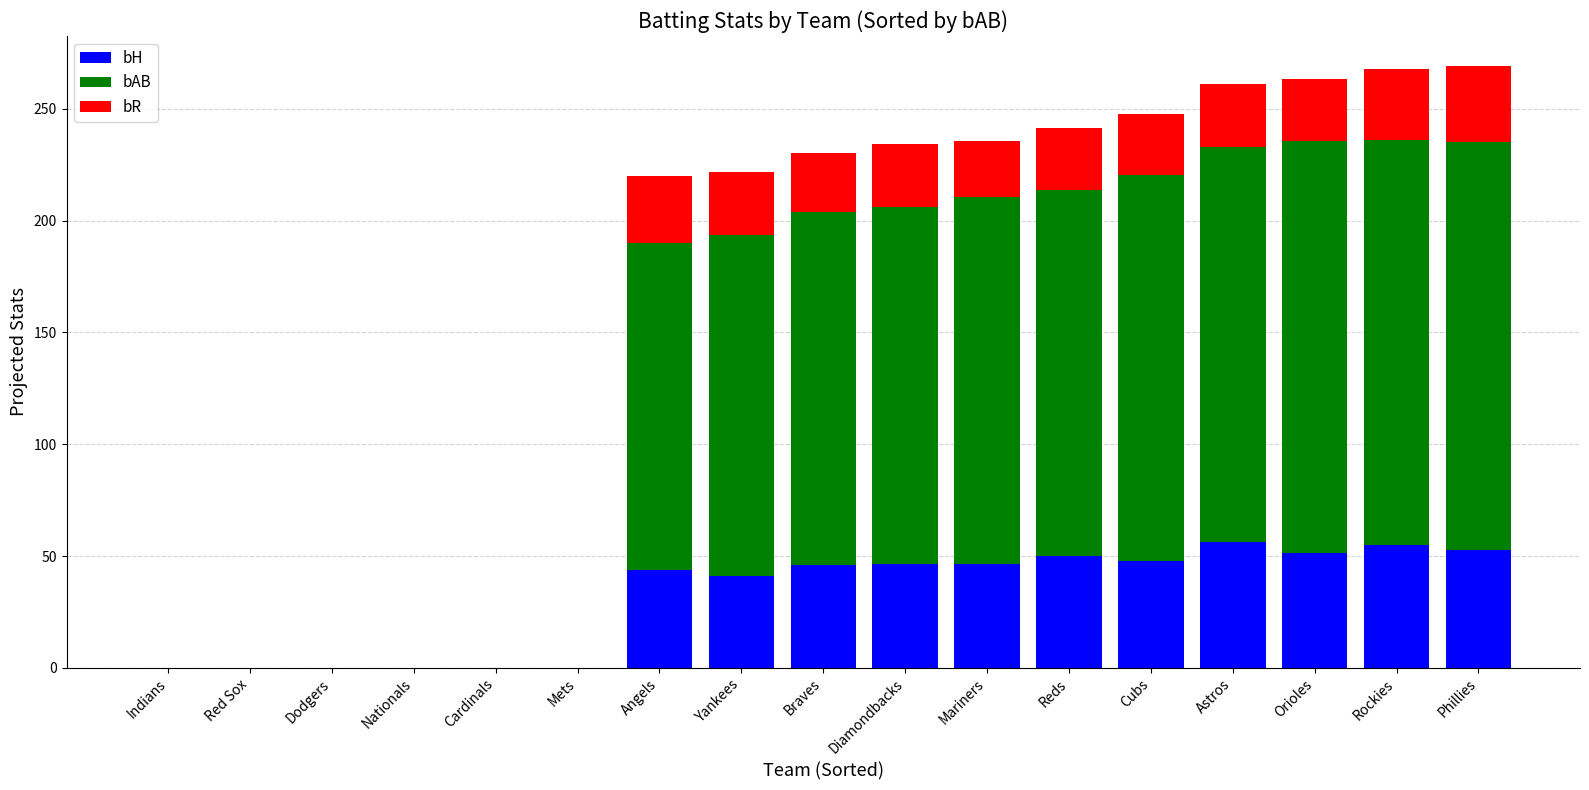

What is the approximate value of bH at Rockies?

55.1